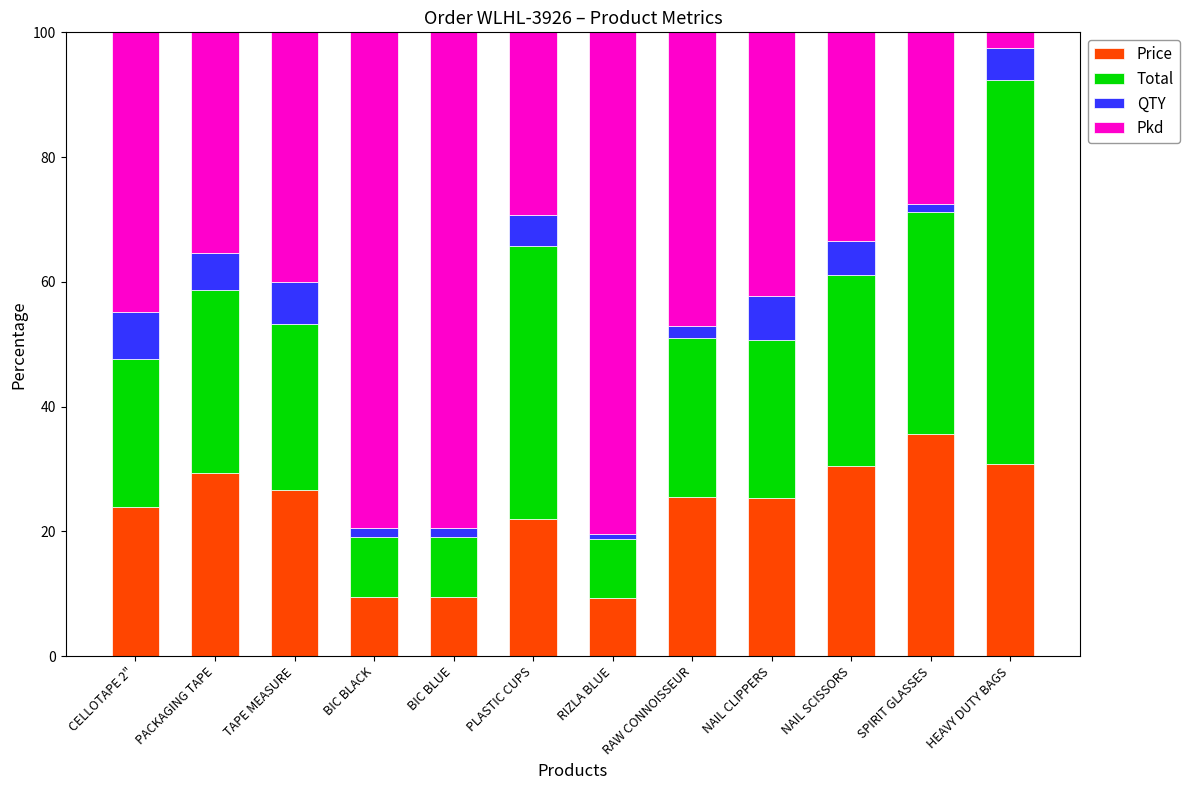

What value does the Price series have at HEAVY DUTY BAGS?

30.8